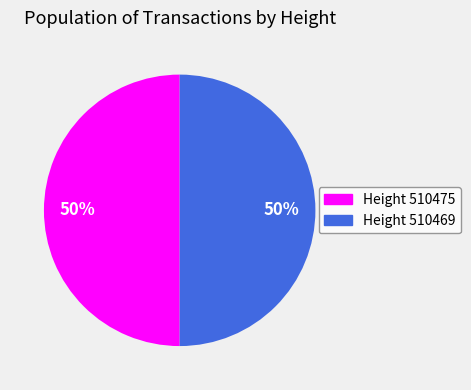

To the nearest percent, what is the average slice percentage?

50%